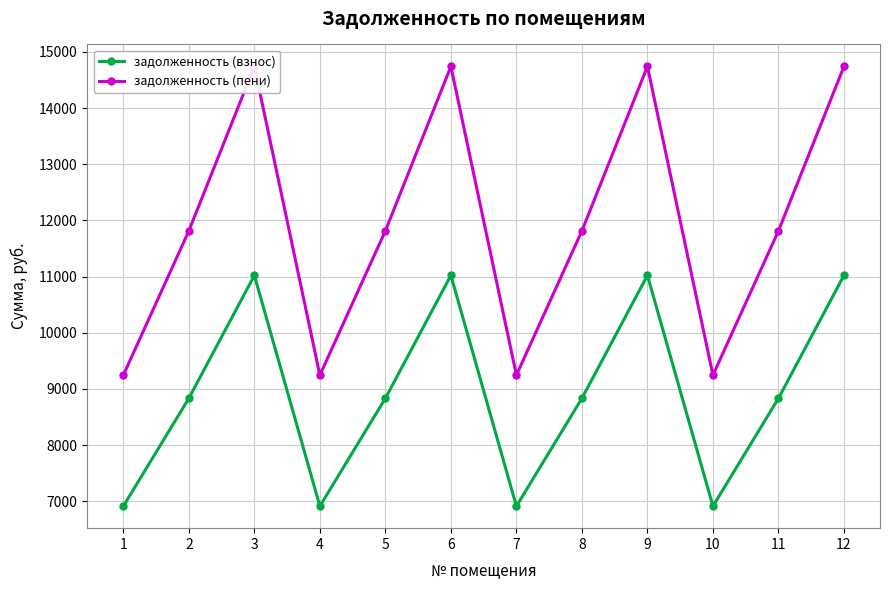

The value of задолженность (пени) at 1 is 2754.2. True or false?

False